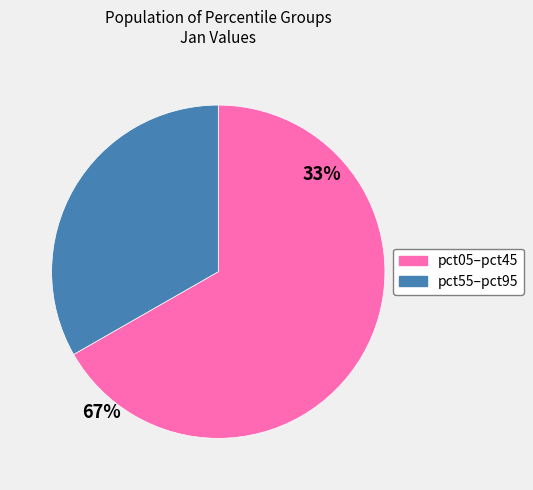

How many segments does this pie chart have?

2